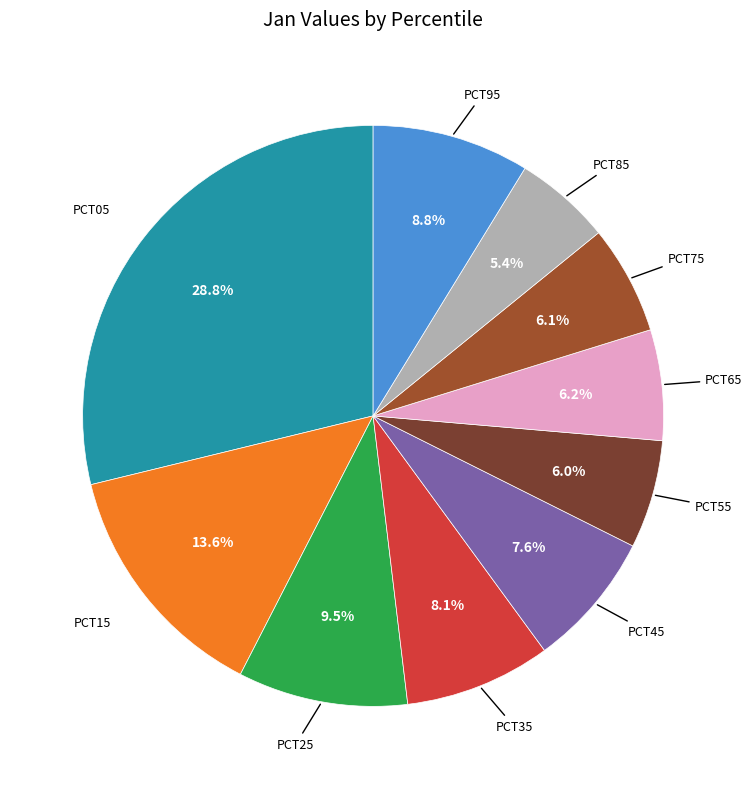

To the nearest percent, what is the difference between the largest and smallest slice percentages?

23%